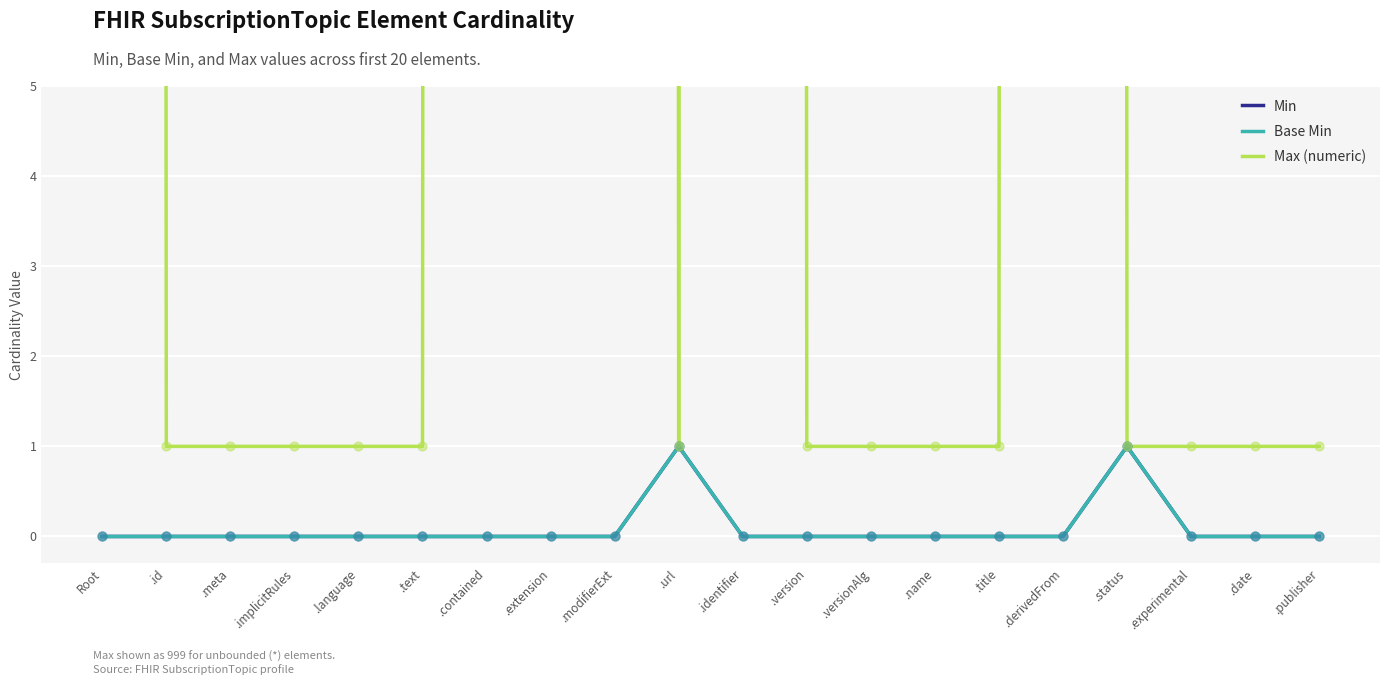

Which series contains the highest Y value?

Max (numeric)